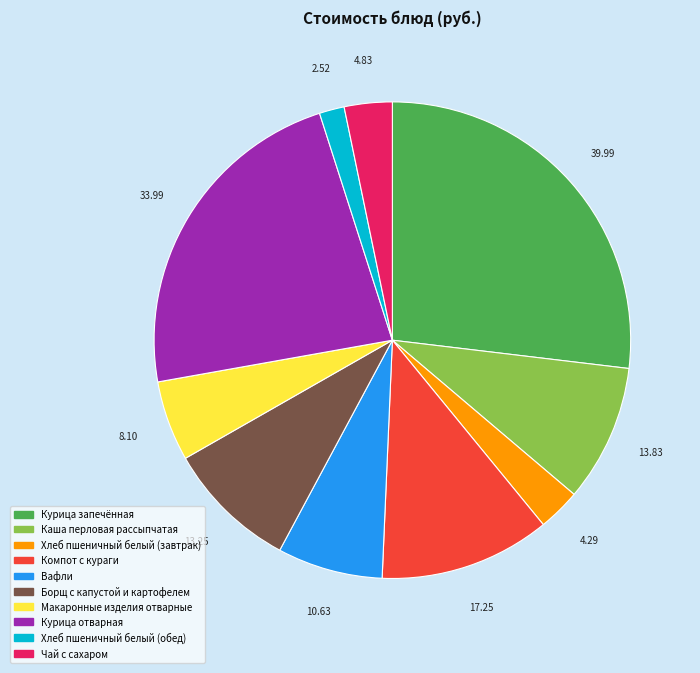

Which slice is the smallest?

Хлеб пшеничный белый (обед)